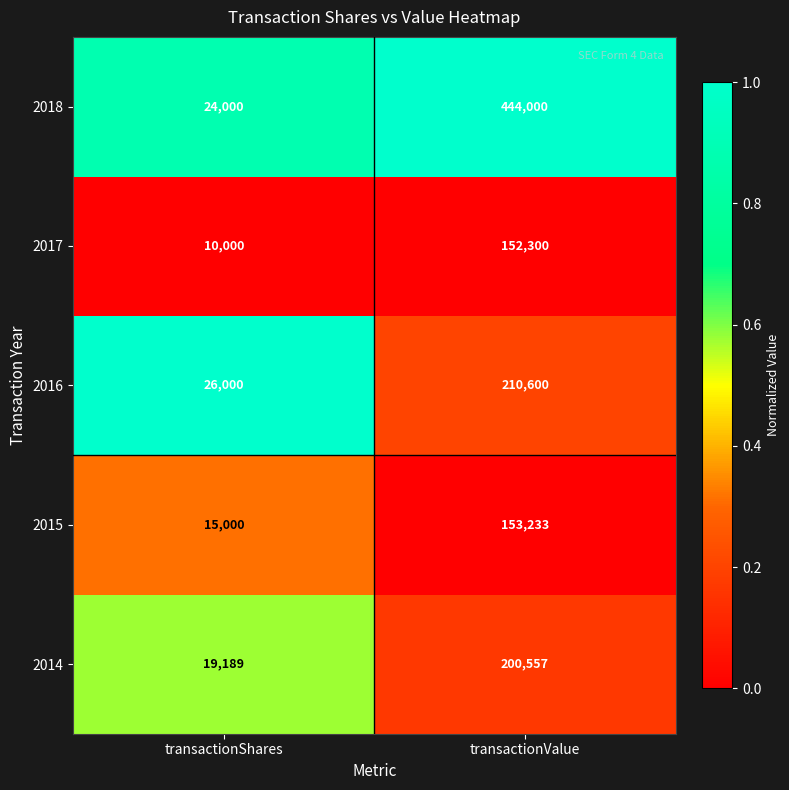

Which series changed the most between transactionShares and transactionValue?

2018